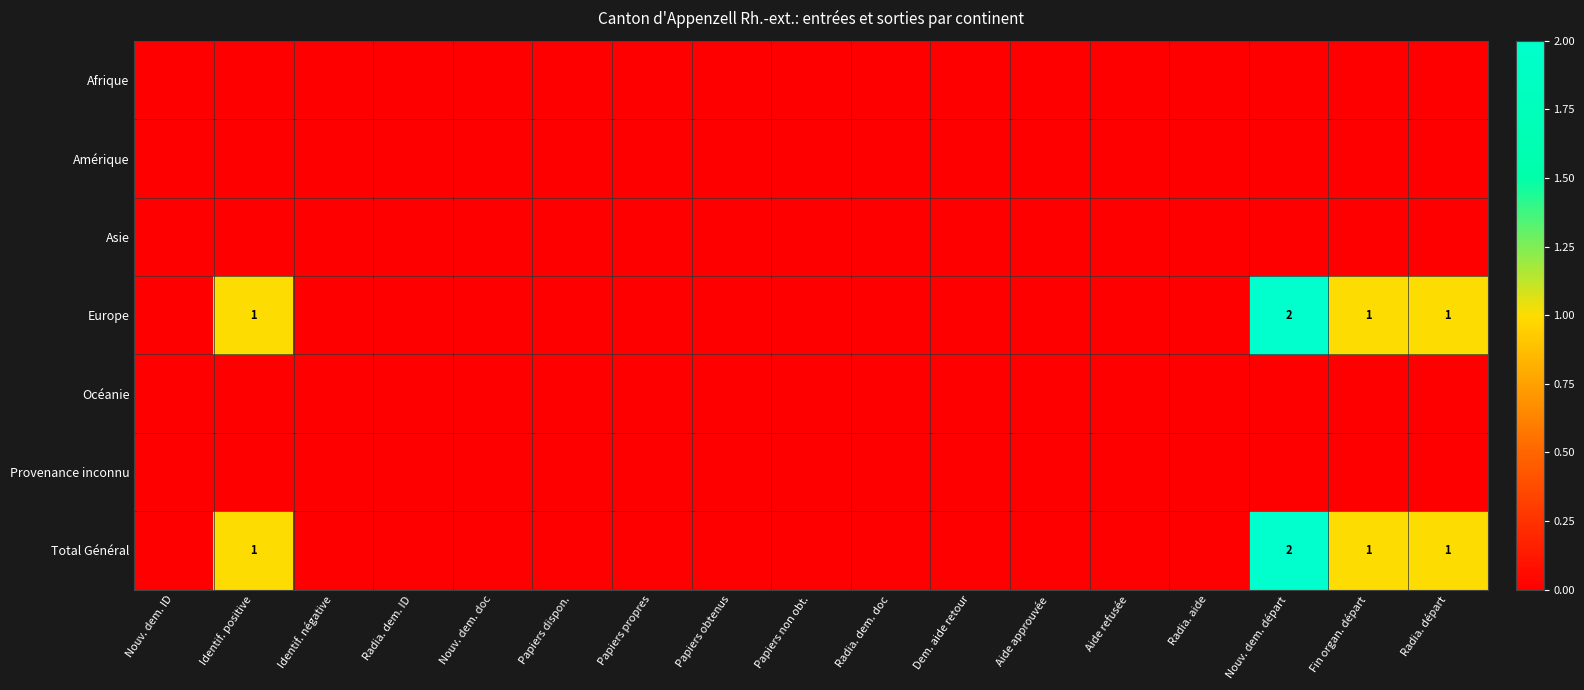

At how many categories does at least one series exceed 1?

1